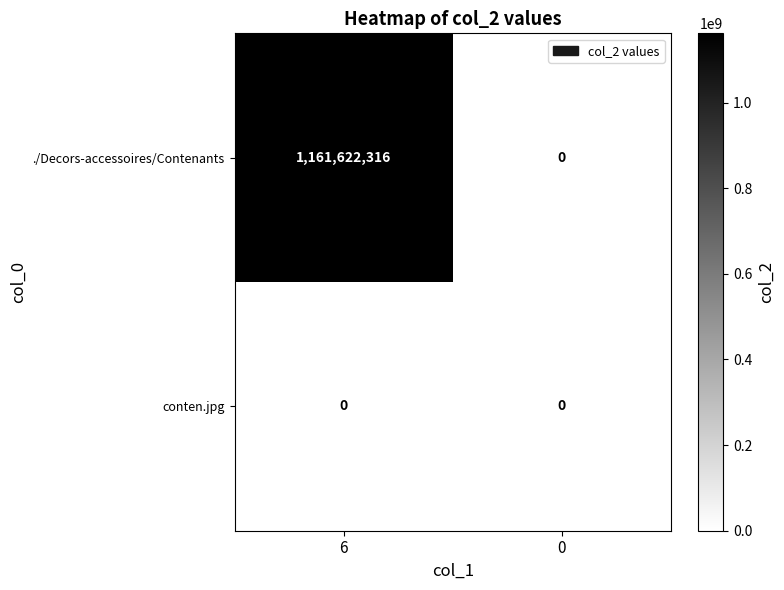

At which category does the chart reach its peak across all series?

6